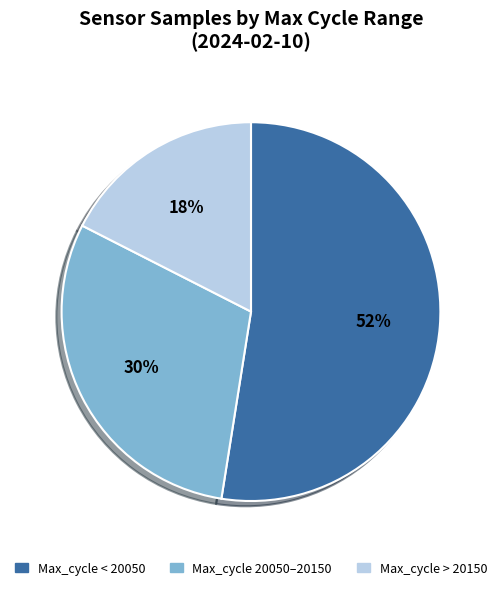

To the nearest percent, what is the average slice percentage?

33%